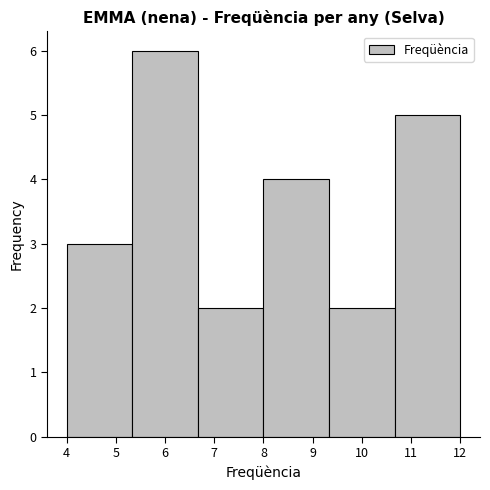

Reading left to right, transcribe this chart: for each bar, give the range it covers on the x-axis and its height. Neither the bar edges nor the heights are printed on the chart, so give them approximately, as read against the axes.

4.0 to 5.3: 3
5.3 to 6.7: 6
6.7 to 8.0: 2
8.0 to 9.3: 4
9.3 to 10.7: 2
10.7 to 12.0: 5